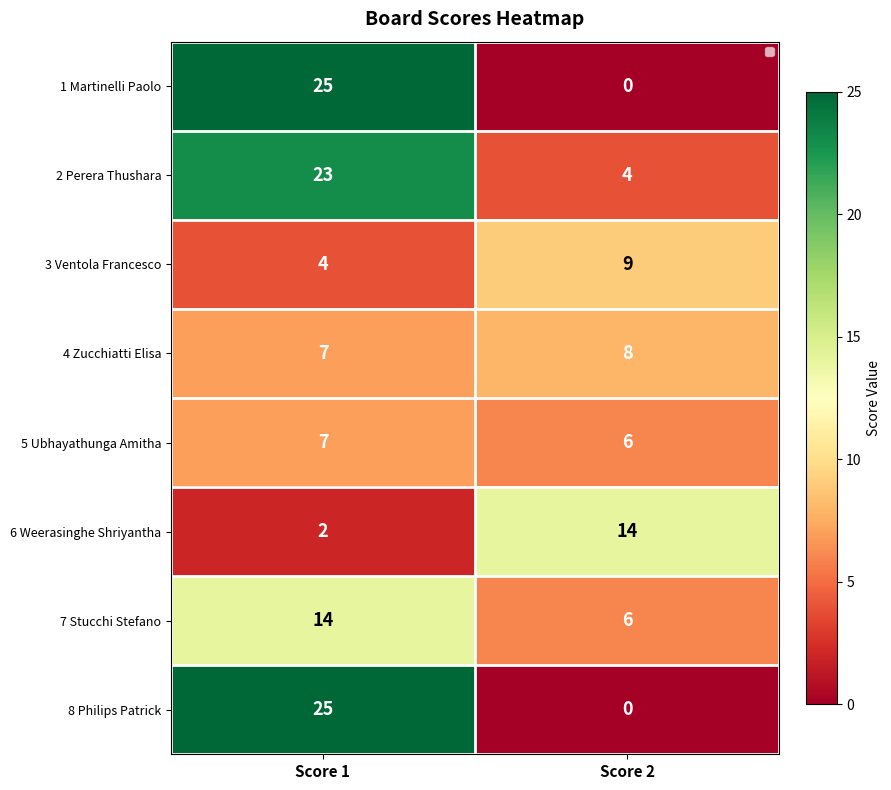

List the labels in order of 8 Philips Patrick value, smallest first.

Score 2, Score 1